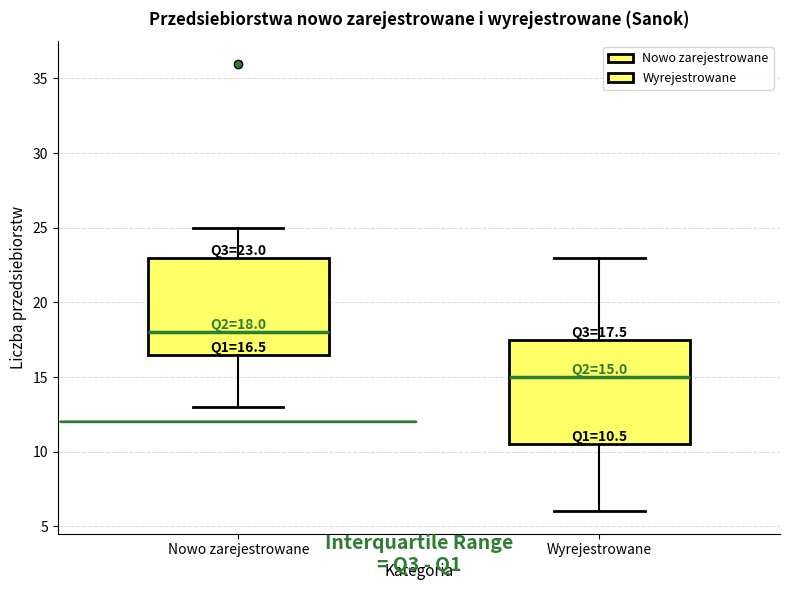

Comparing the boxes themselves (not the whiskers), which one is the tallest?

Wyrejestrowane